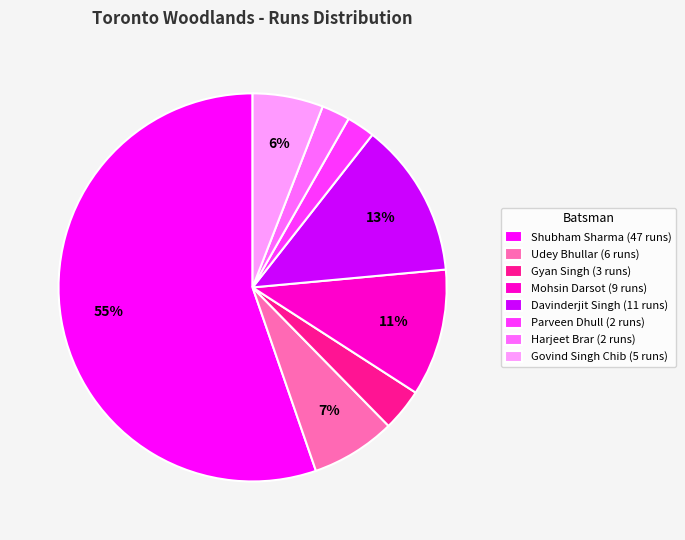

The Parveen Dhull slice represents 2% of the pie. True or false?

True